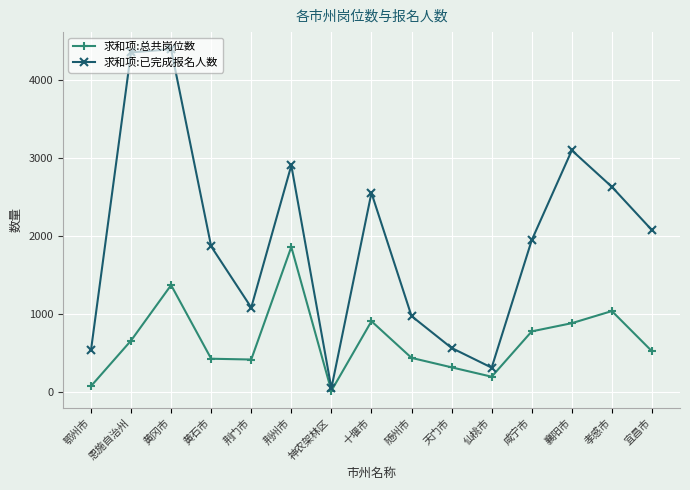

At which label does 求和项:总共岗位数 first exceed 526?

恩施自治州